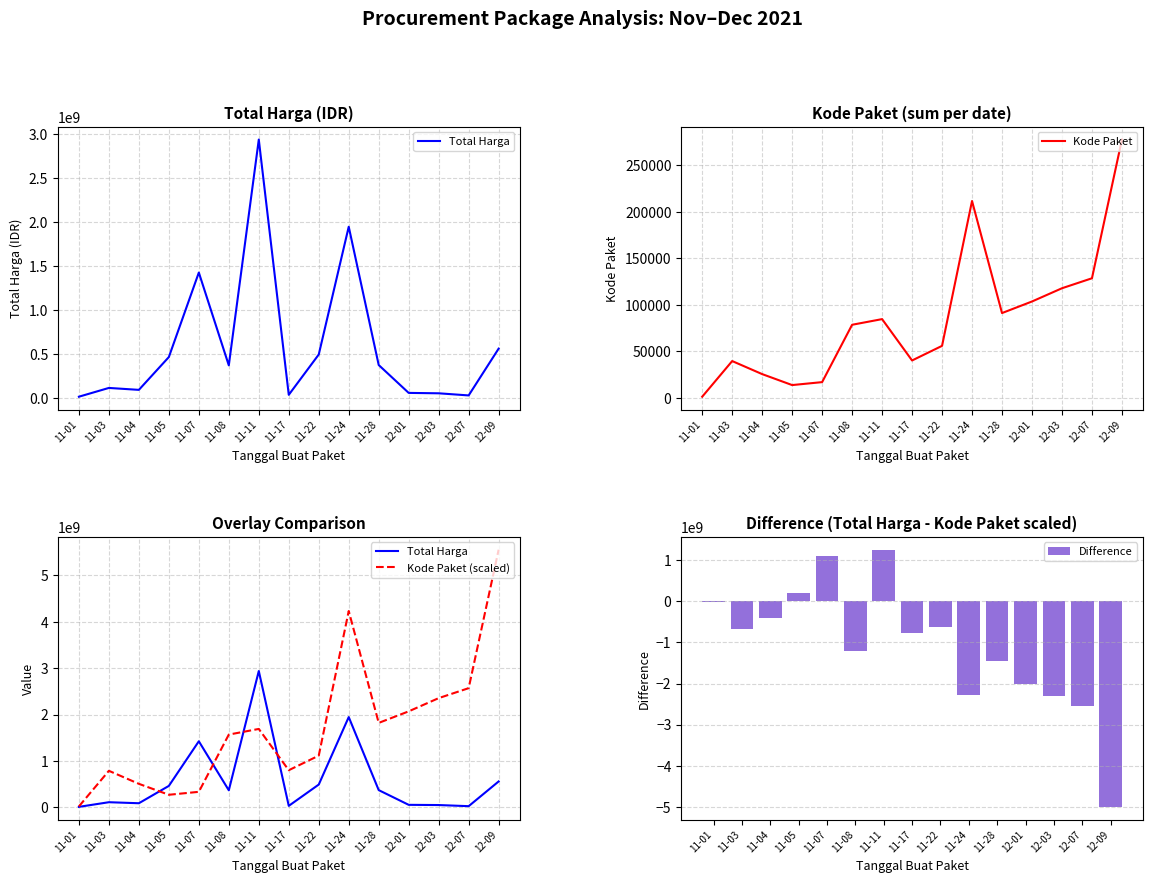

What is the difference between the second highest and minimum values in the Total Harga series?

1934538700